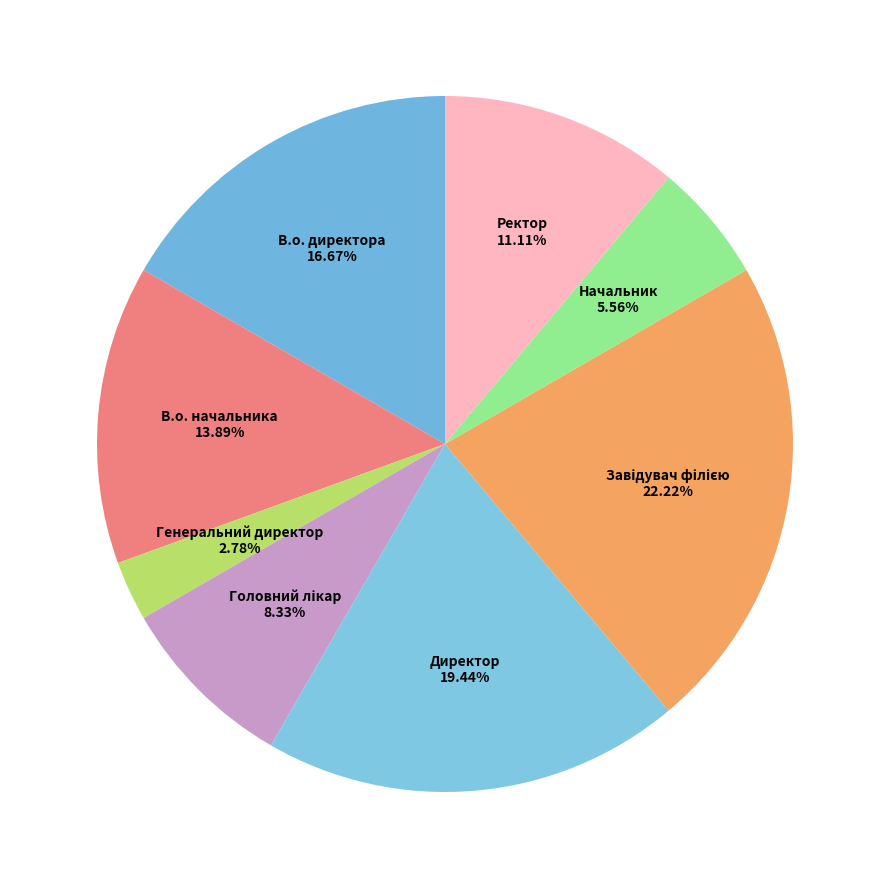

What is the ratio of the value at Ректор to the value at В.о. начальника?

0.8